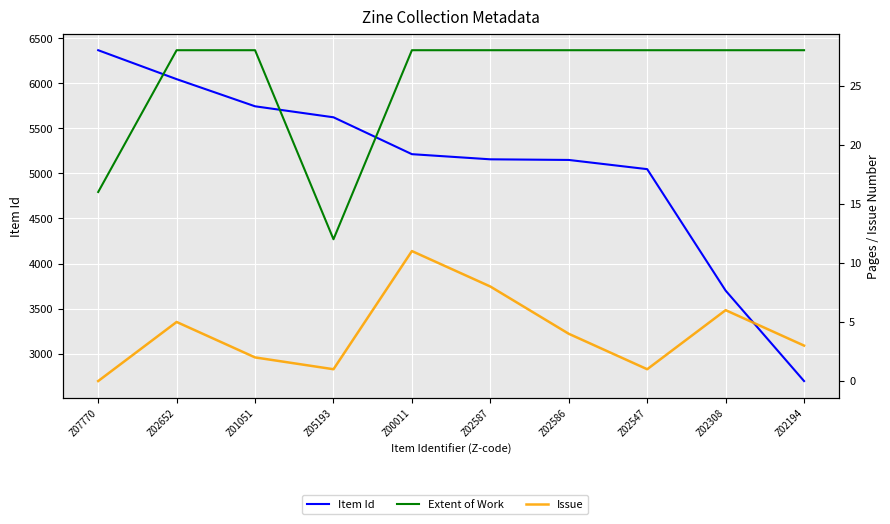

True or false: Item Id and Extent of Work cross at least once.

False